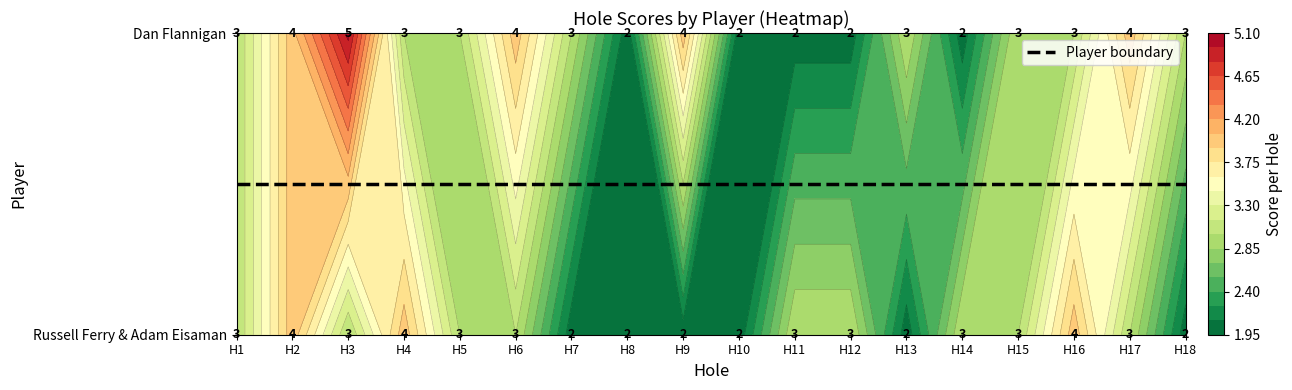

Which series has the largest range (max minus min)?

Dan Flannigan